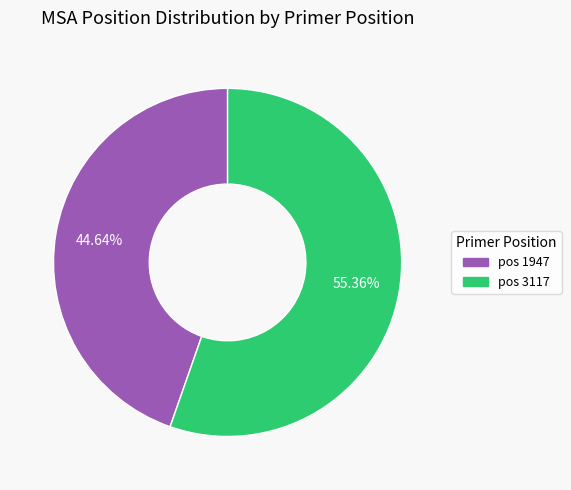

Does pos 1947 account for over 50% of the chart?

No